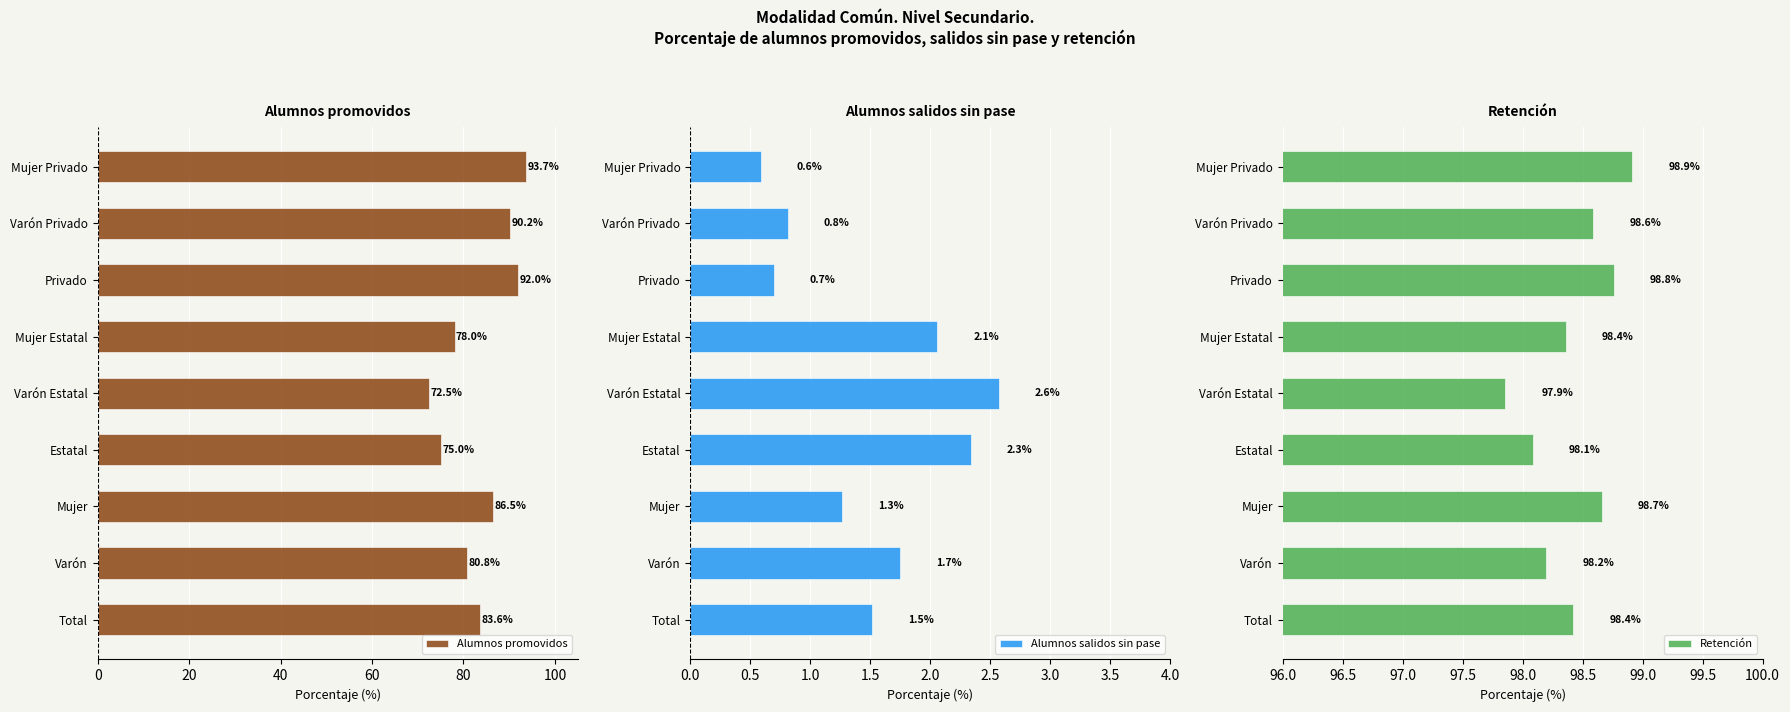

Rank the series by their average value, from lowest to highest.

Alumnos salidos sin pase, Alumnos promovidos, Retención